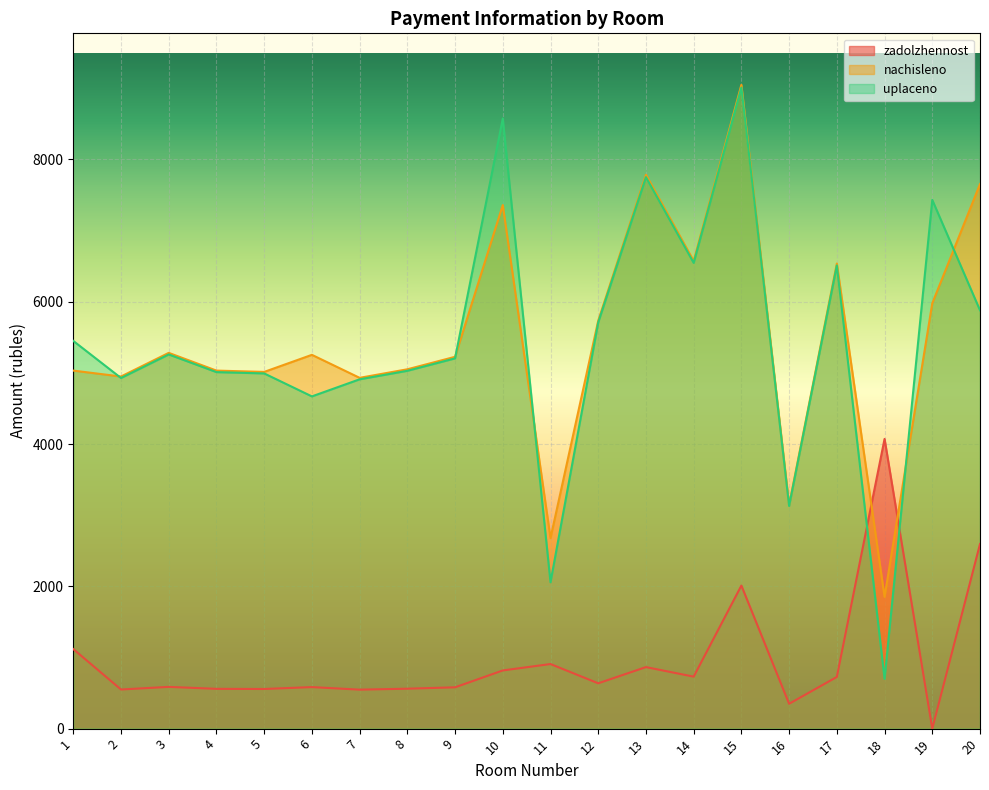

What is the difference between the maximum and minimum values in the nachisleno series?

7196.9